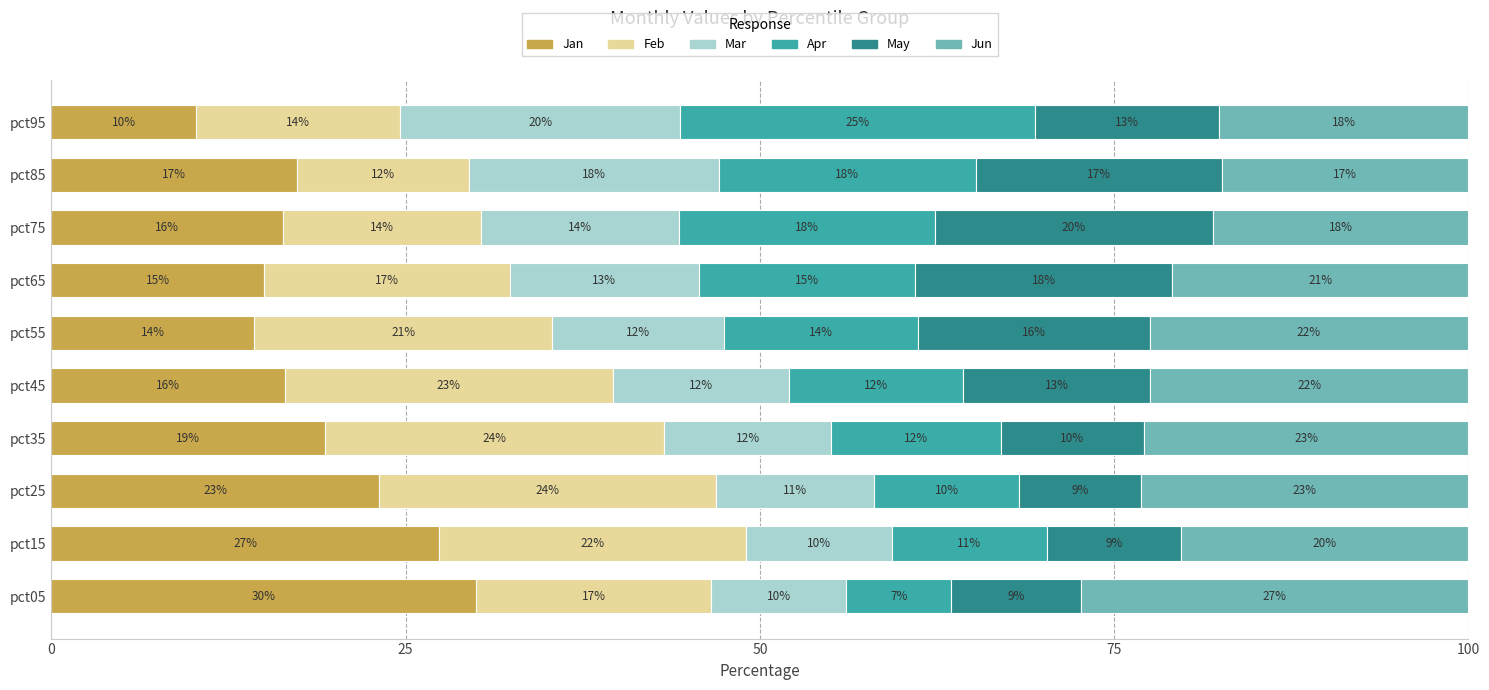

Which category has the highest value in the Jan series?

pct05